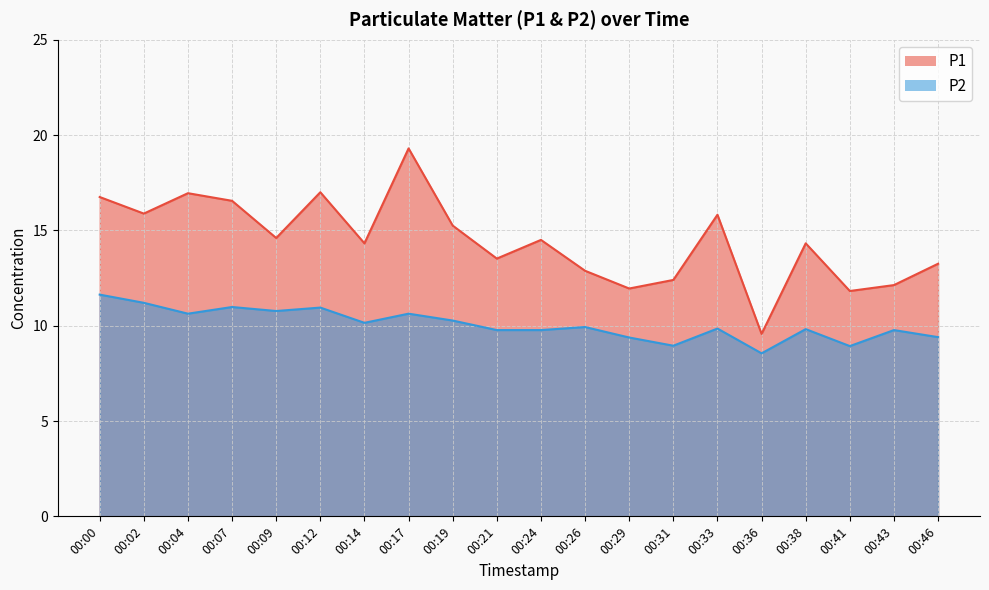

True or false: P1 and P2 intersect in this chart.

False